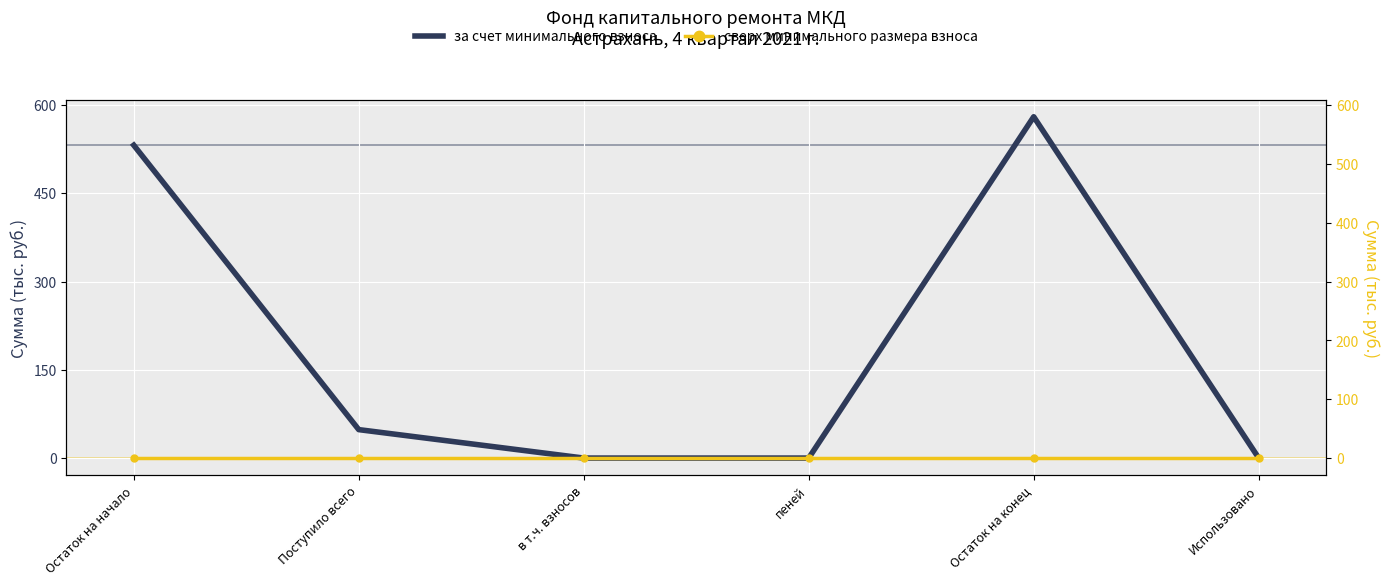

True or false: за счет минимального взноса and сверх минимального размера взноса cross at least once.

False